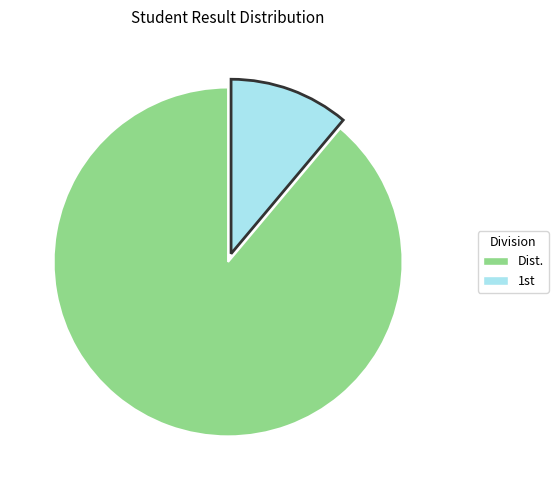

Is there a majority slice in this chart?

Yes